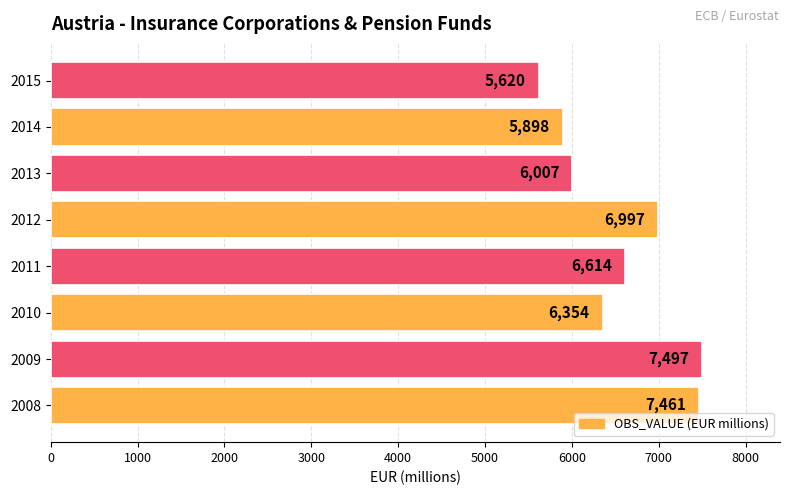

True or false: the data shows 5620 at 2015.

True